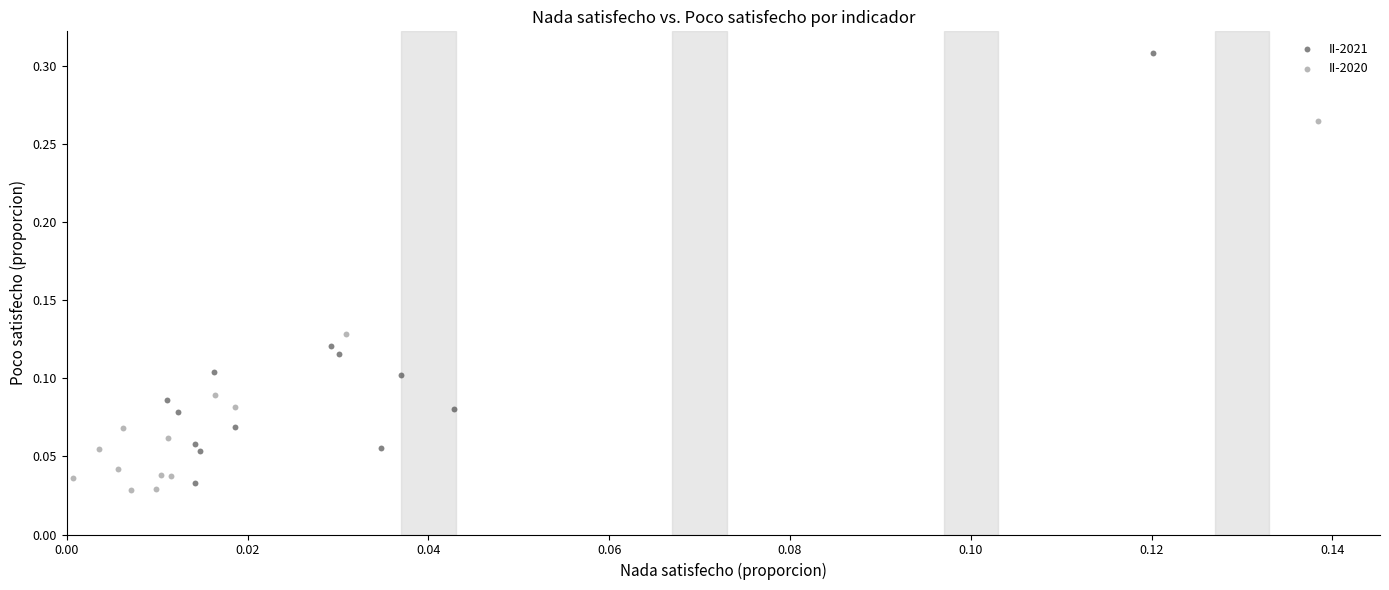

Which series reaches the minimum Y coordinate?

II-2020